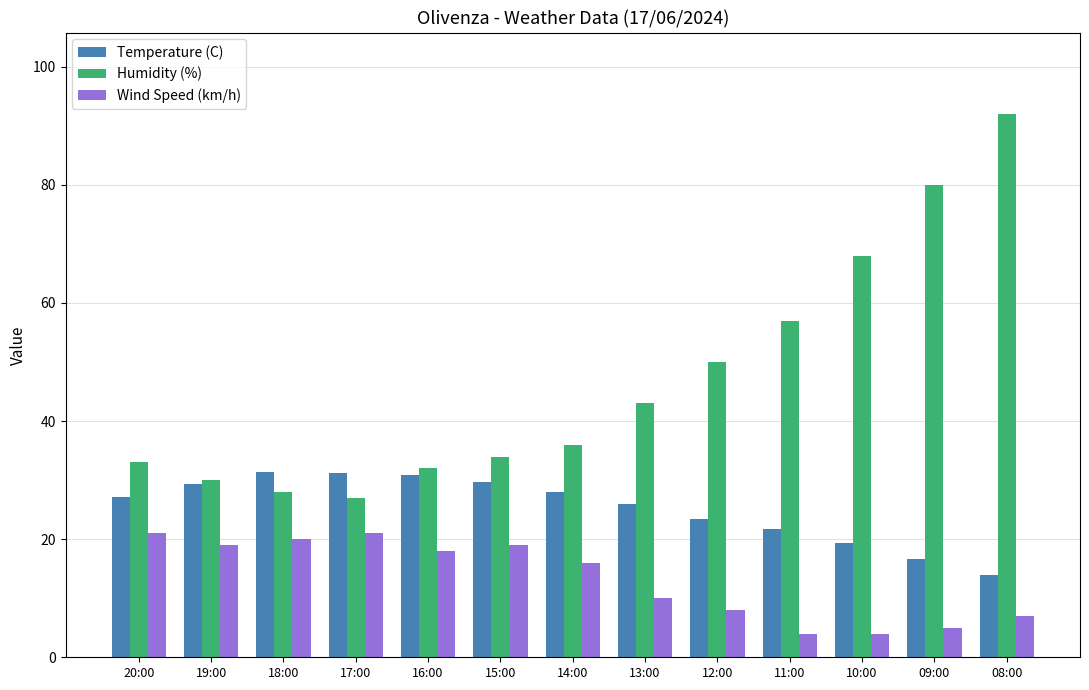

What is the highest value of the Humidity (%) series?

92.0